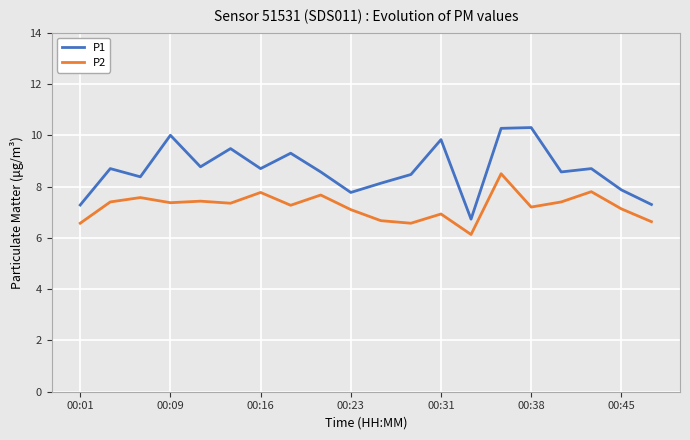

What is the difference between the maximum and minimum values in the P2 series?

2.4